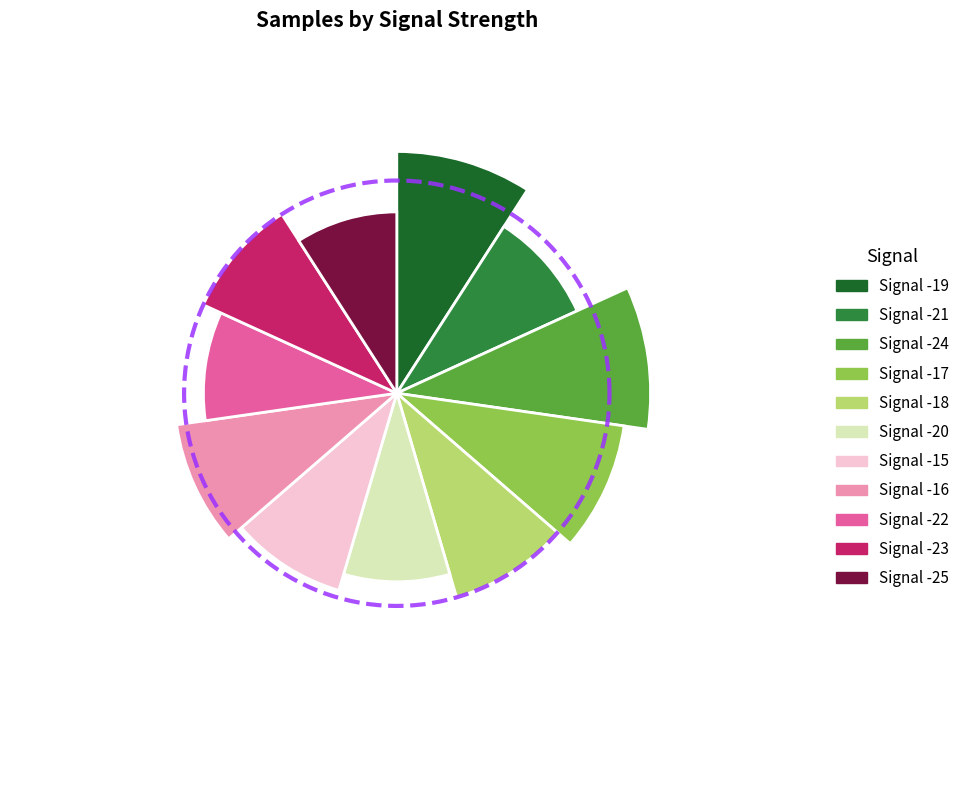

How many slices are in this pie chart?

11